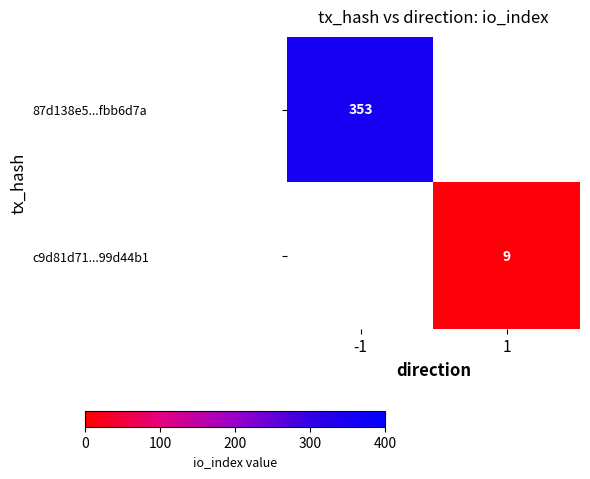

What is the maximum value shown in the chart?

353.0